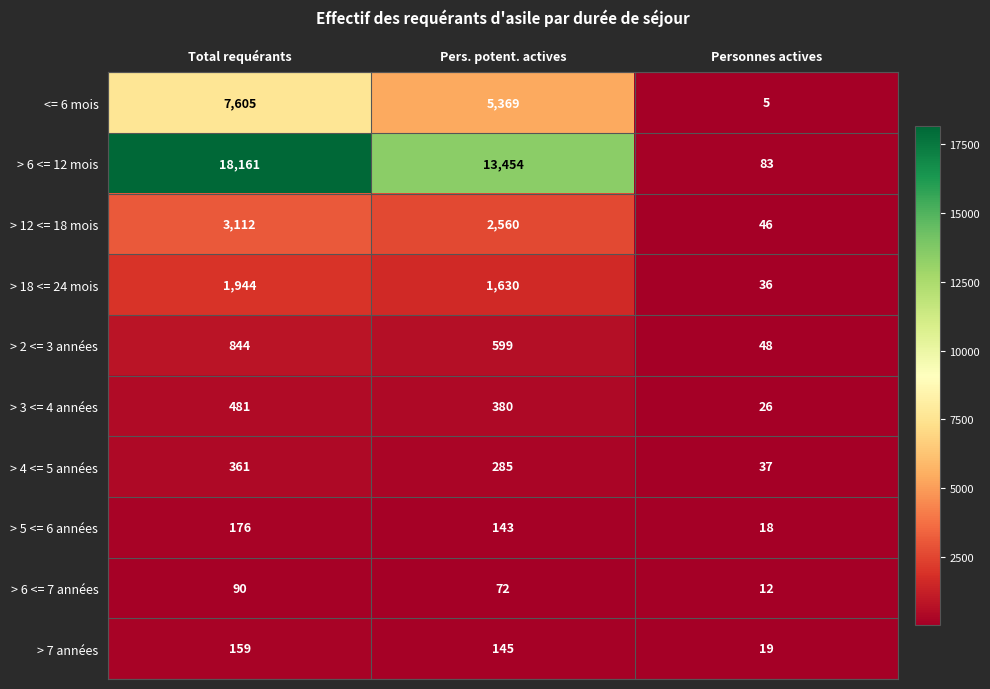

What is the total value across all series at Total requérants?

32933